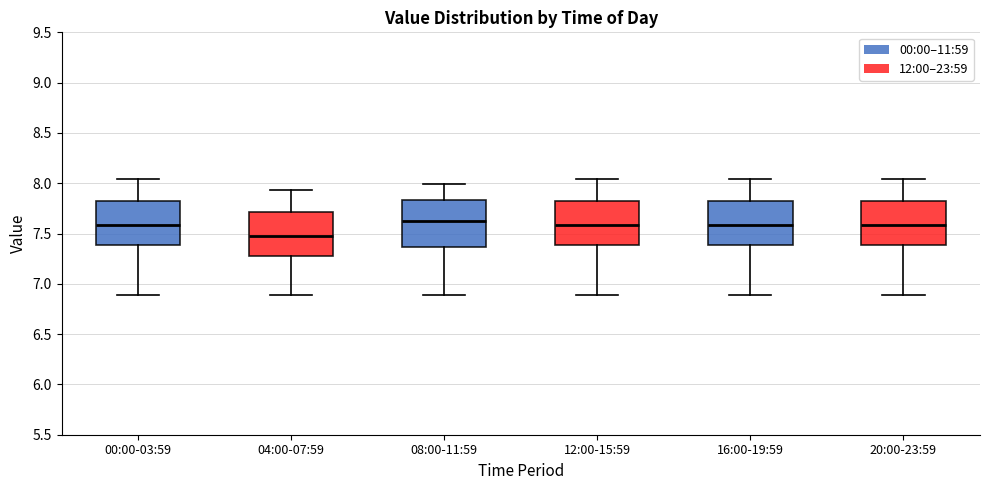

Where does the lower whisker of the box for 08:00-11:59 end on the y-axis? The values are not printed on the chart, so give them approximately, as read against the axis.

6.90